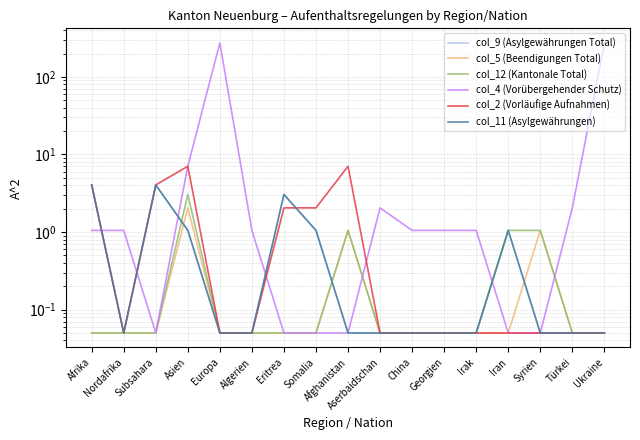

What is the value of the col_4 (Vorübergehender Schutz) point at the 5th from the left?

275.1